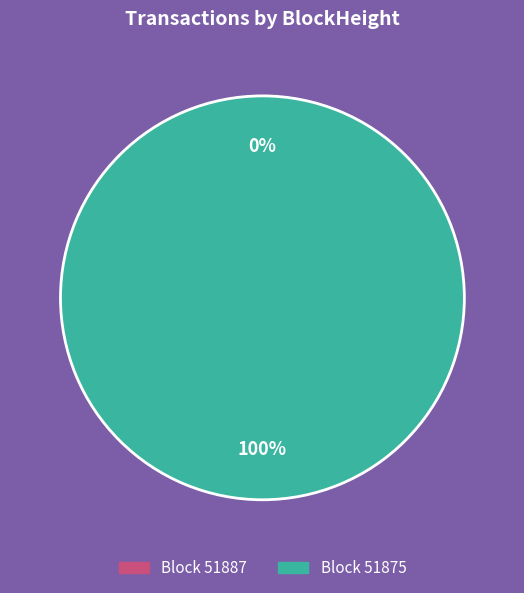

Rank the categories by value from lowest to highest.

51887, 51875